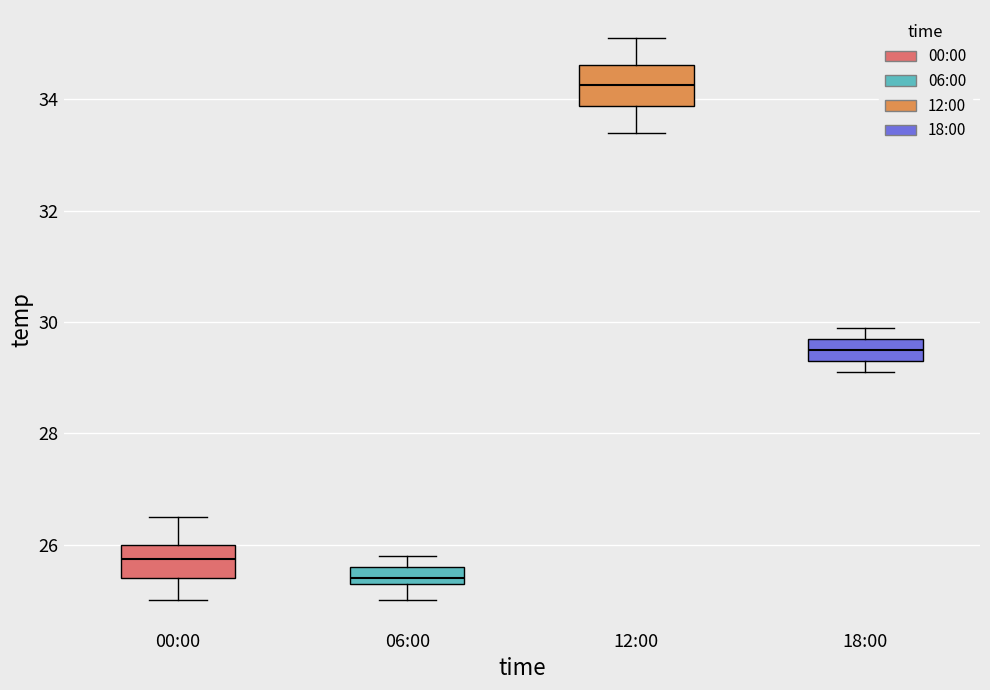

Where does the median line of the box for 18:00 sit on the y-axis? The values are not printed on the chart, so give them approximately, as read against the axis.

29.6